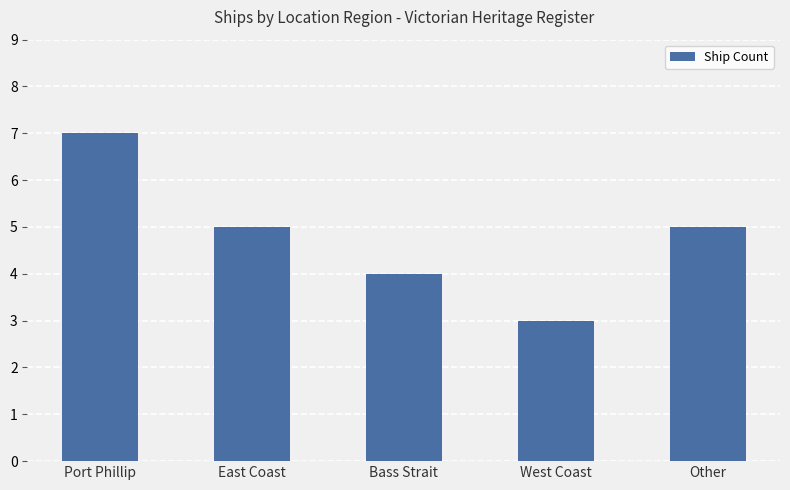

What is the difference between the maximum and minimum values?

4